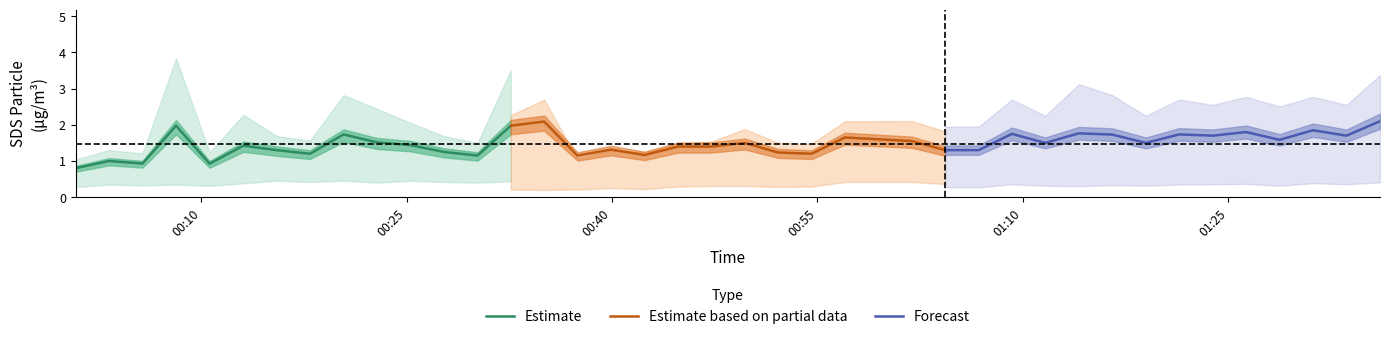

Rank the series by their average value, from highest to lowest.

Forecast, Estimate based on partial data, Estimate